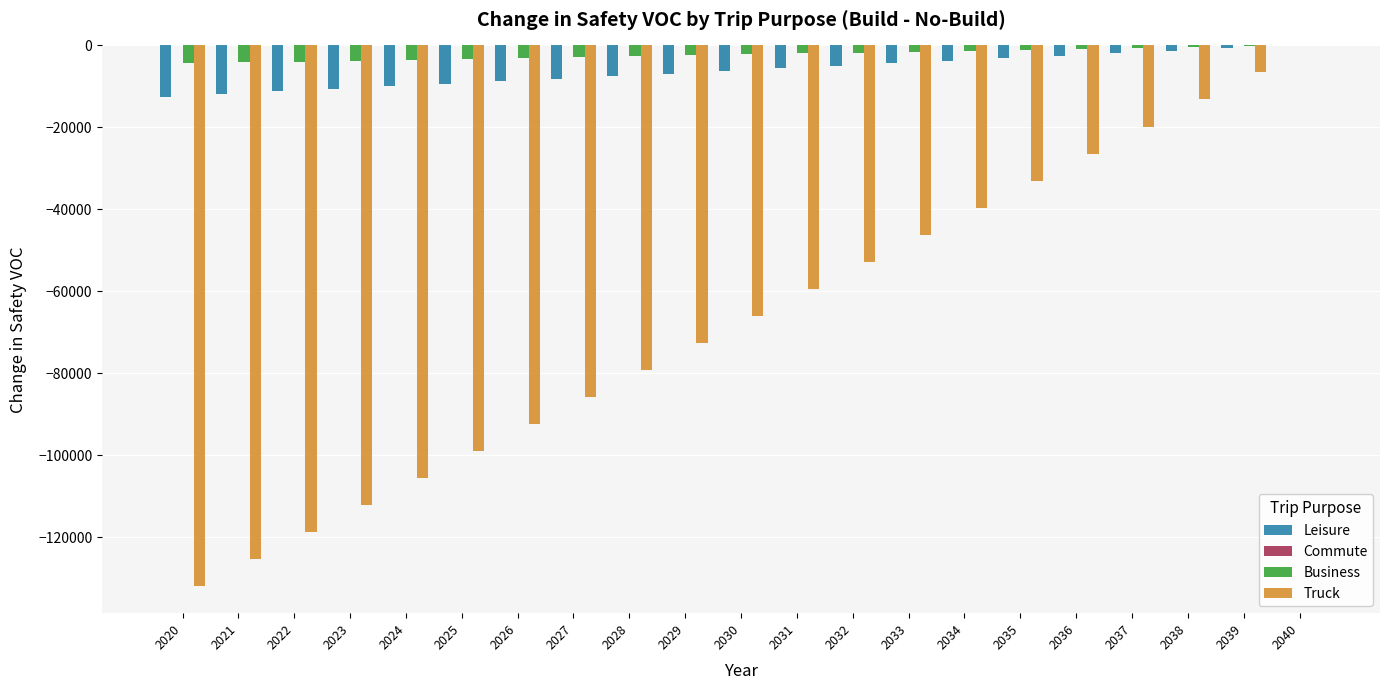

Which series changed the most between 2037 and 2039?

Truck